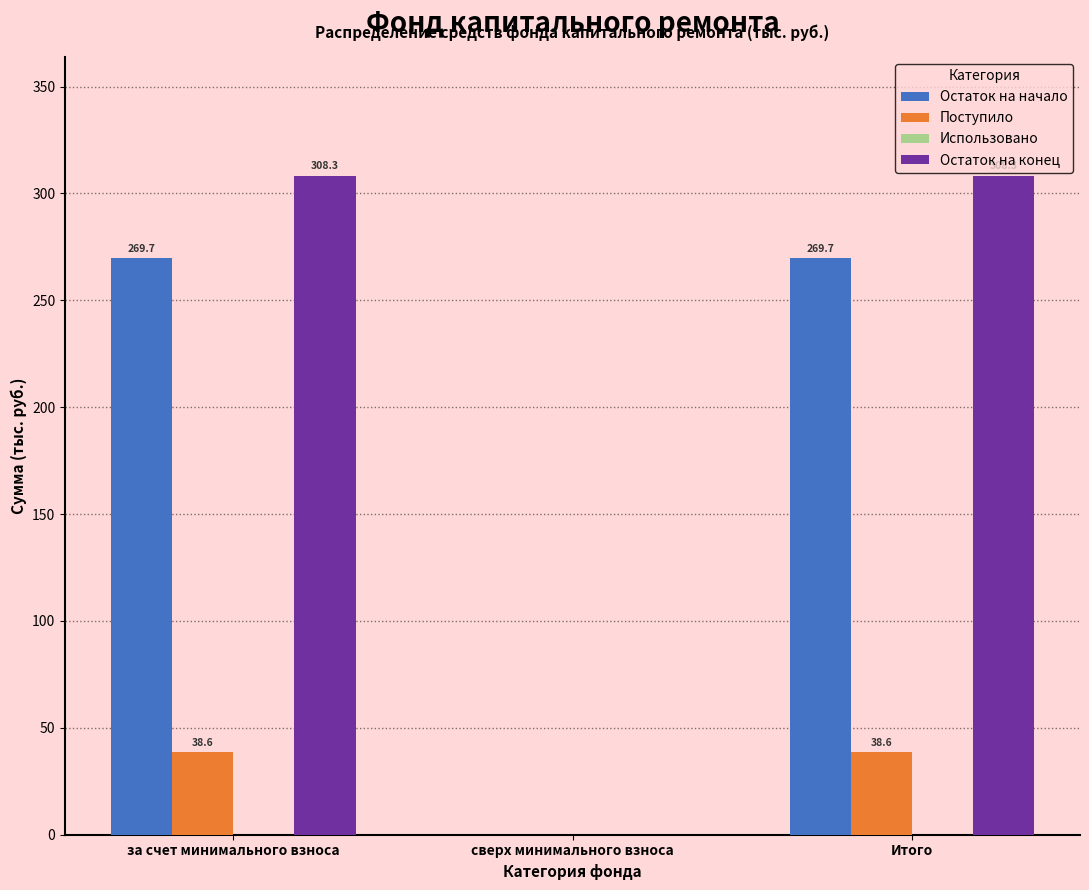

Reading left to right, list all the values displayed in this chart.

Остаток на начало: за счет минимального взноса=269.7	сверх минимального взноса=0.0	Итого=269.7
Поступило: за счет минимального взноса=38.6	сверх минимального взноса=0.0	Итого=38.6
Остаток на конец: за счет минимального взноса=308.3	сверх минимального взноса=0.0	Итого=308.3